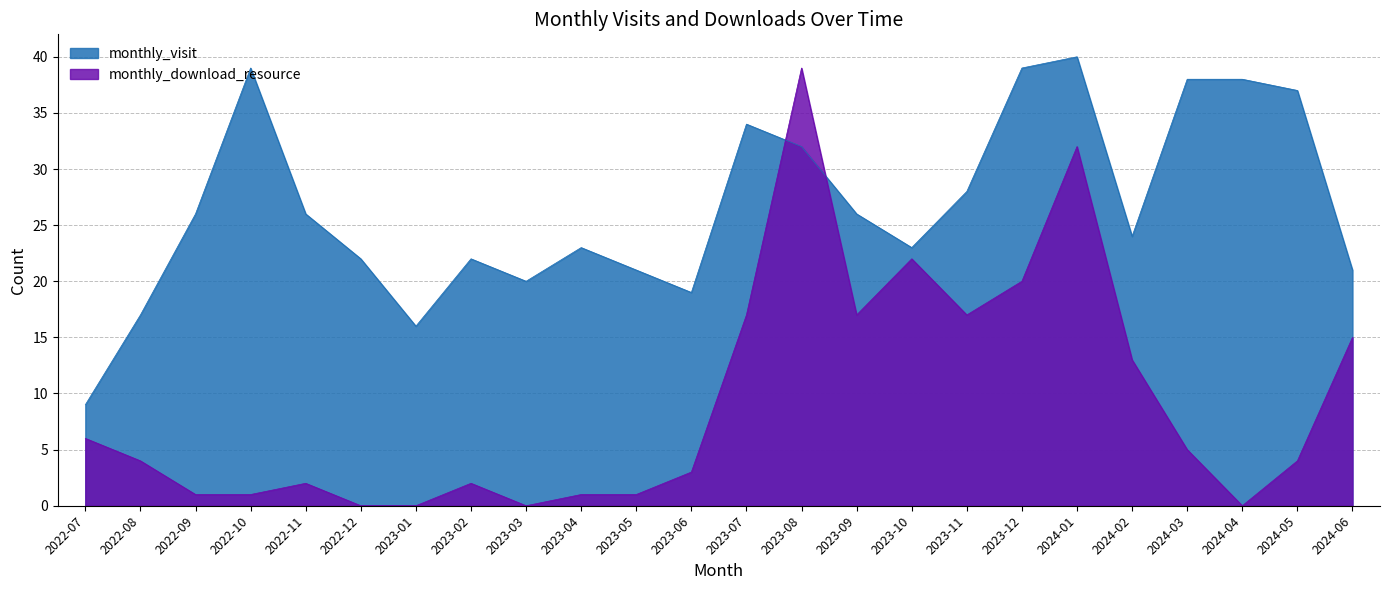

Does the chart display data point markers on the line(s)?

No